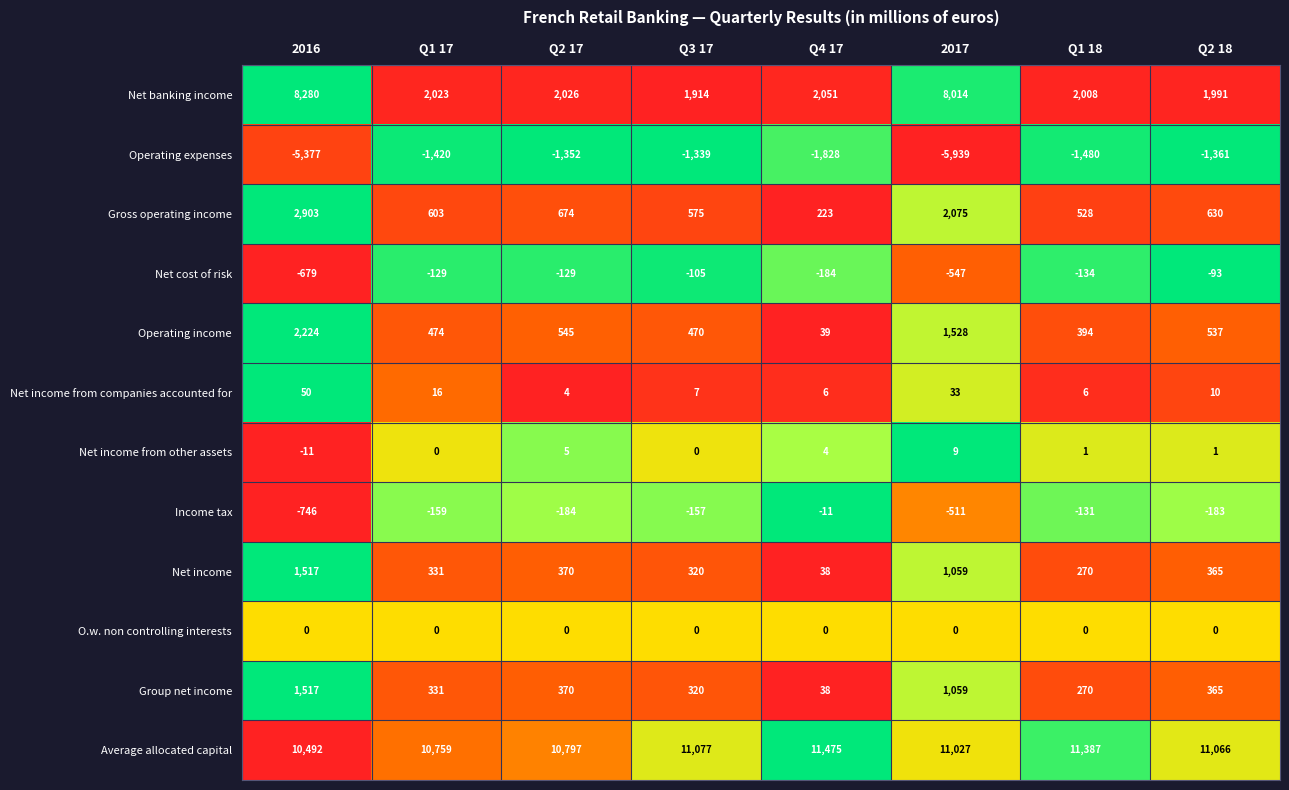

What is the greatest value displayed?

11475